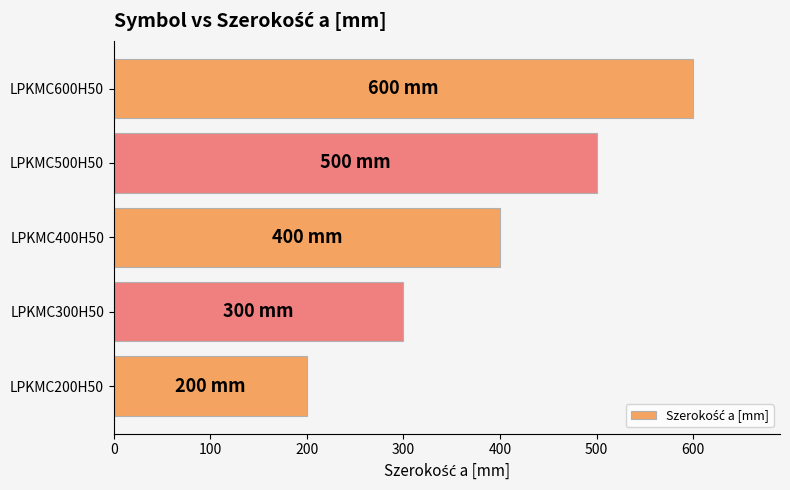

What is the difference between the maximum and minimum values?

400